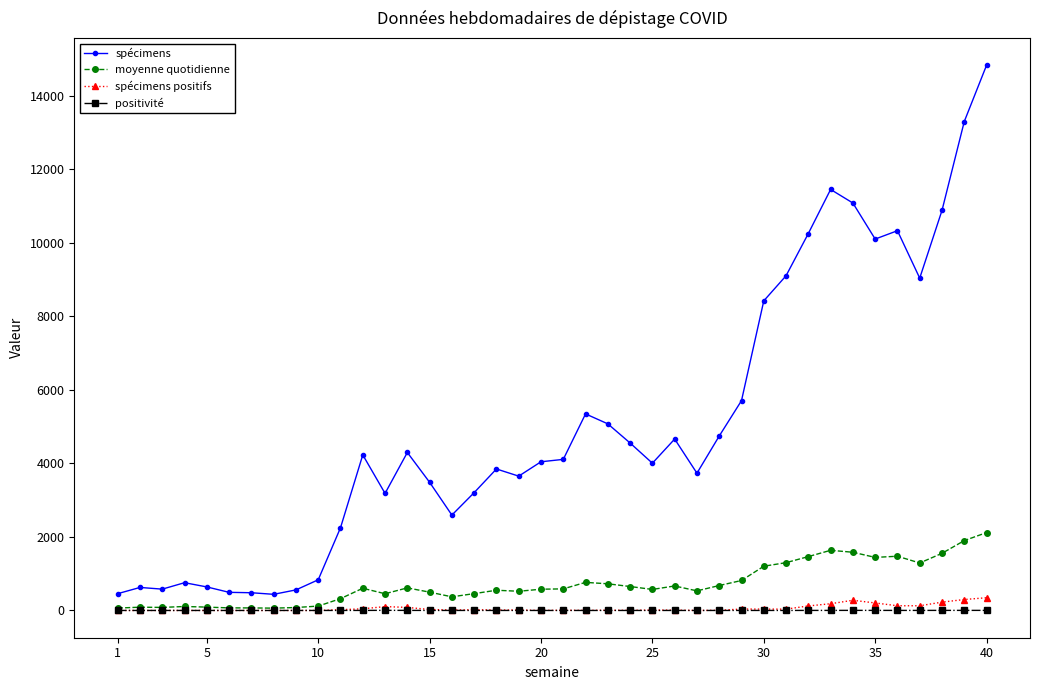

True or false: positivité has more than 0 points higher than both neighbors.

True